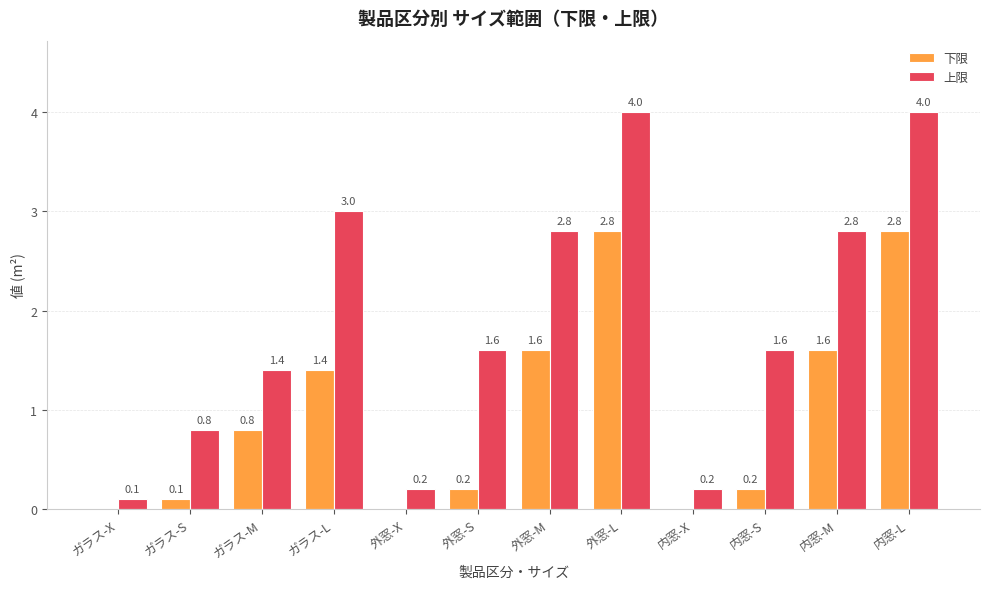

Is it true that 下限 equals 1.4 at 外窓-L?

False